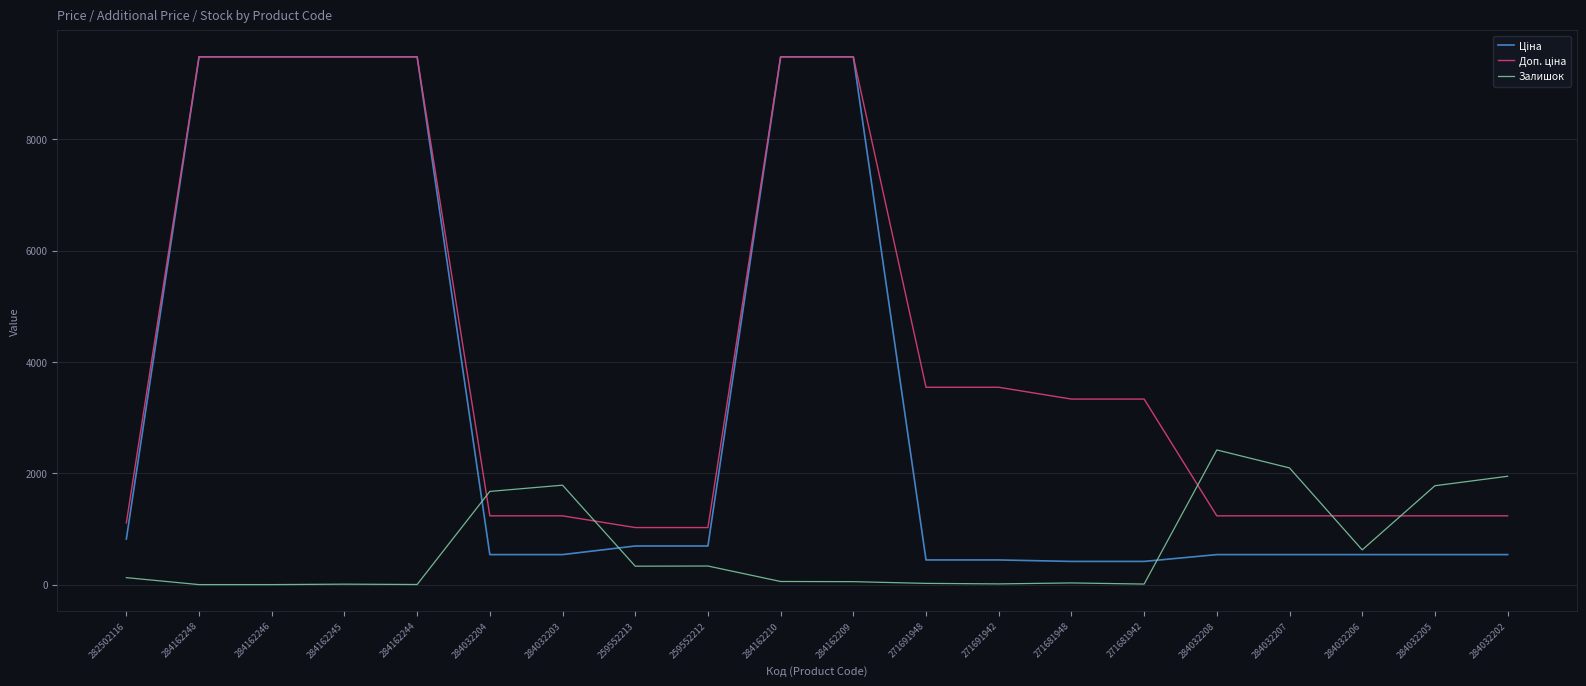

True or false: Залишок has a value of 1776.0 at 284032205.

True